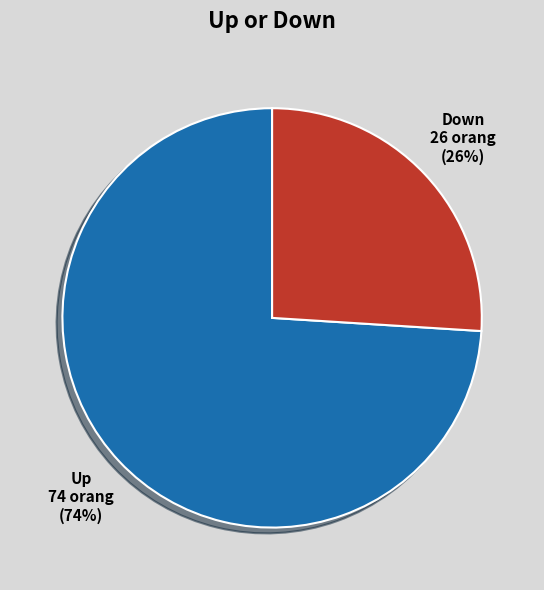

How many segments does this pie chart have?

2